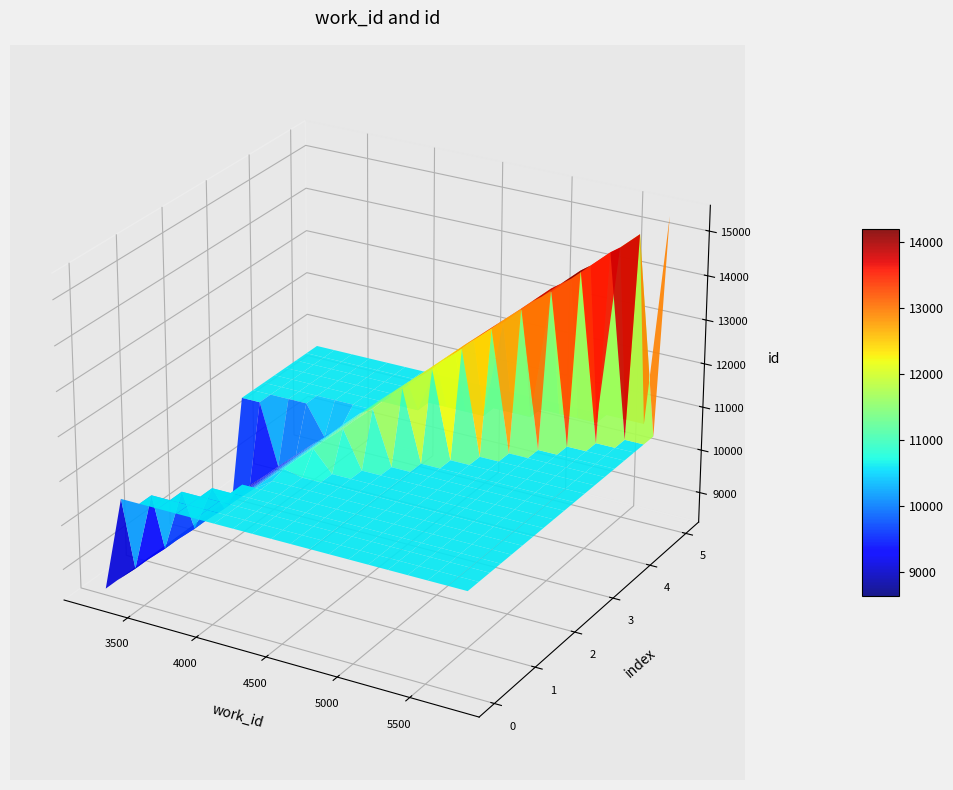

Reading left to right, extract all data points from this chart.

id: 0=8446	1=8447	2=8449	3=8451	4=14443	5=15428
work_id: 0=3216	1=3216	2=3216	3=3216	4=5368	5=5782